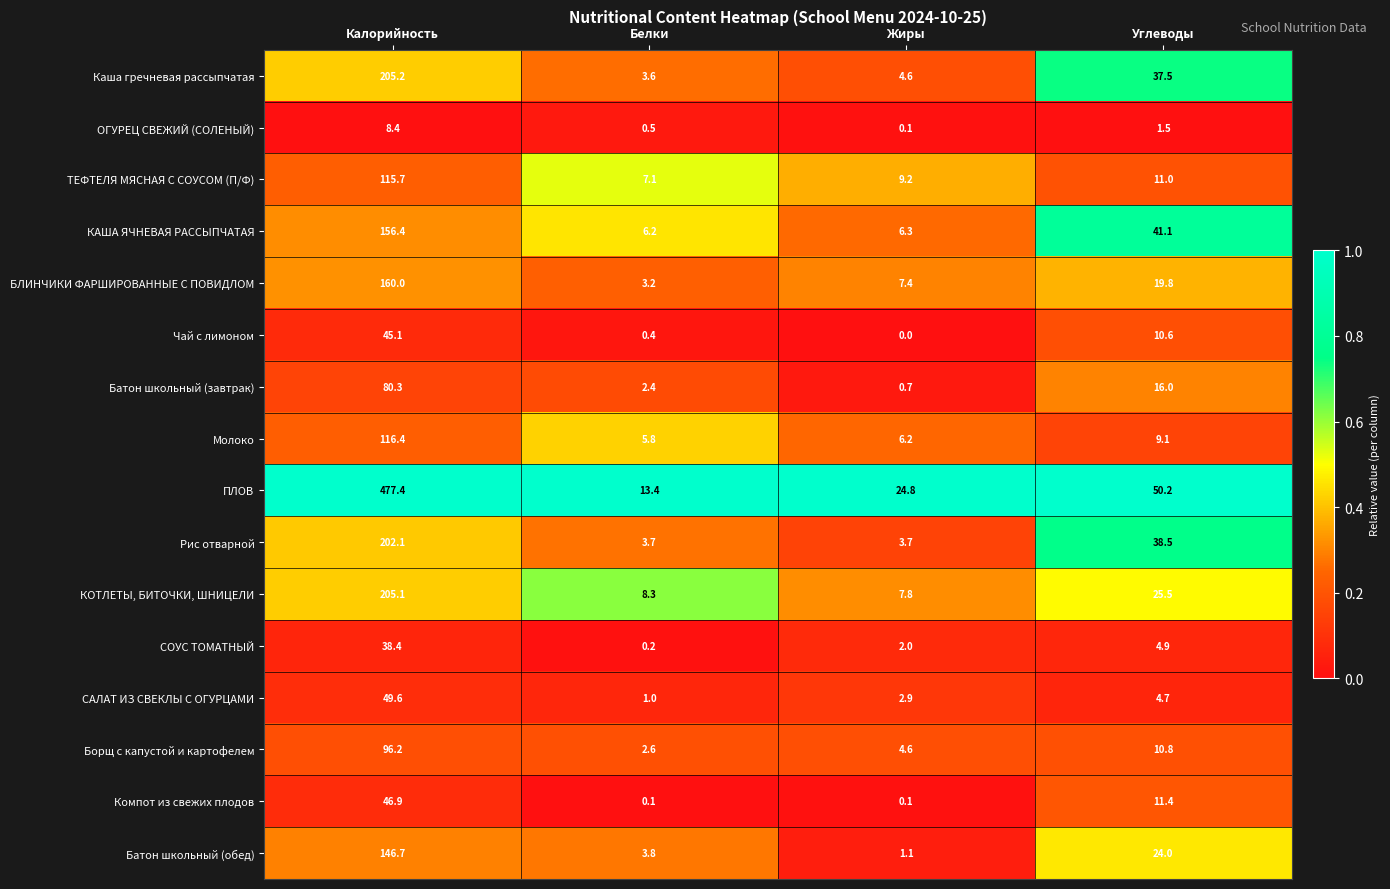

What is the difference between the highest and lowest values at Калорийность?

469.0